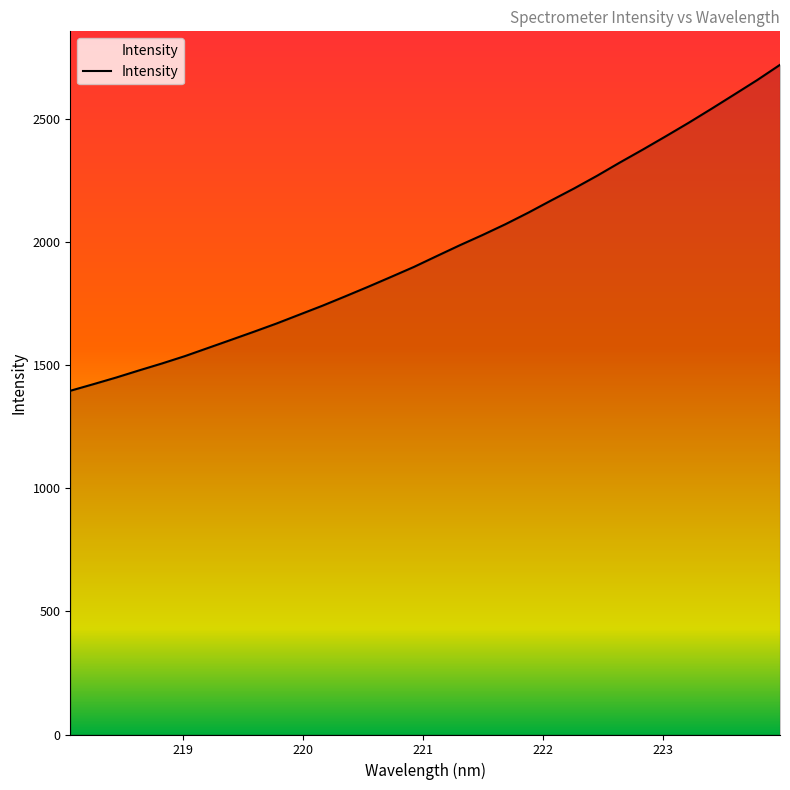

What is the difference between the maximum and minimum values?

1323.8